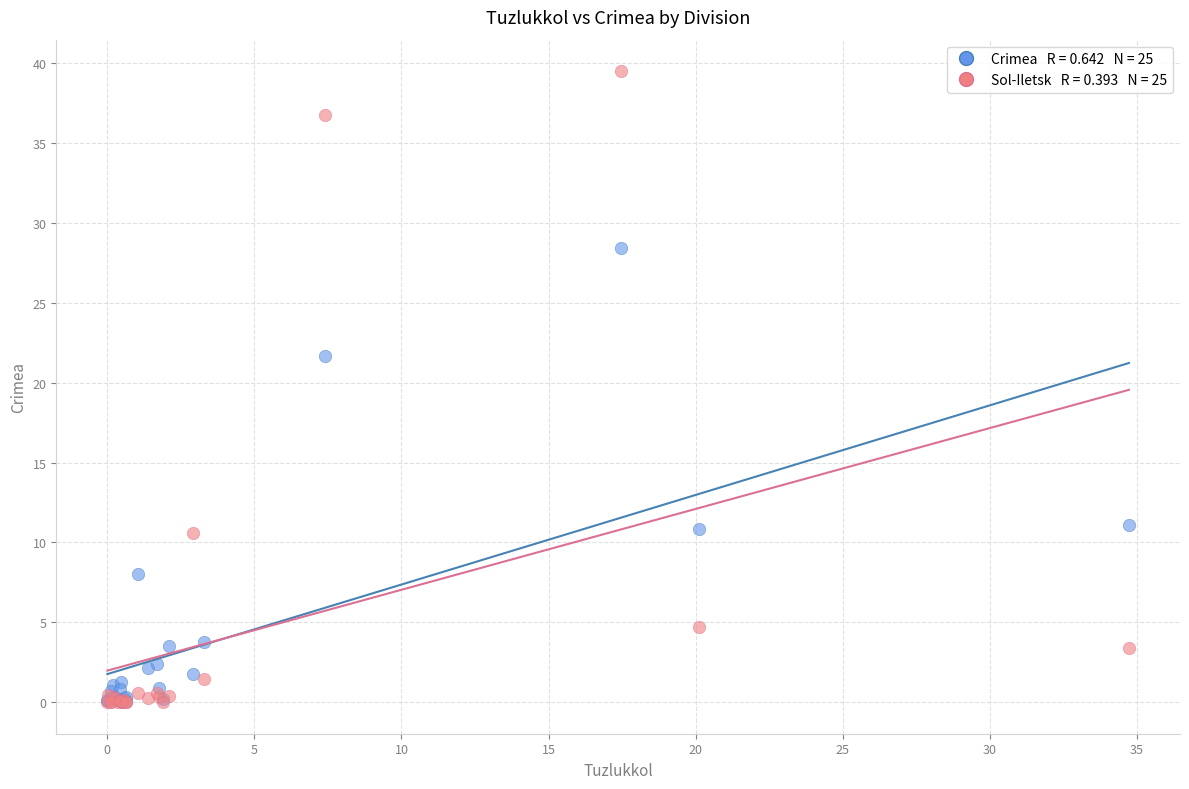

Across all series, what Y value is closest to 19?

21.7